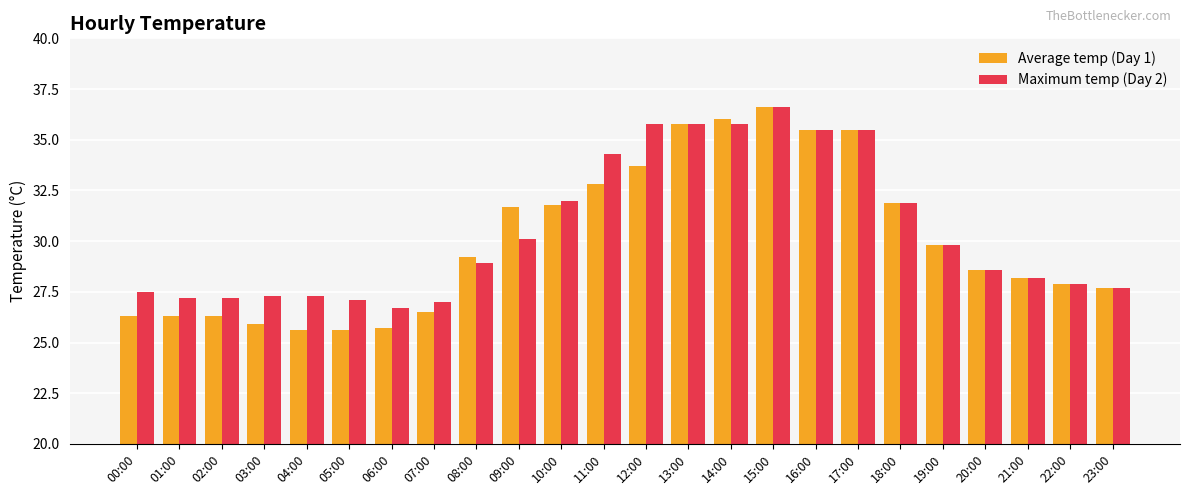

At which category is the sum across all series the highest?

15:00